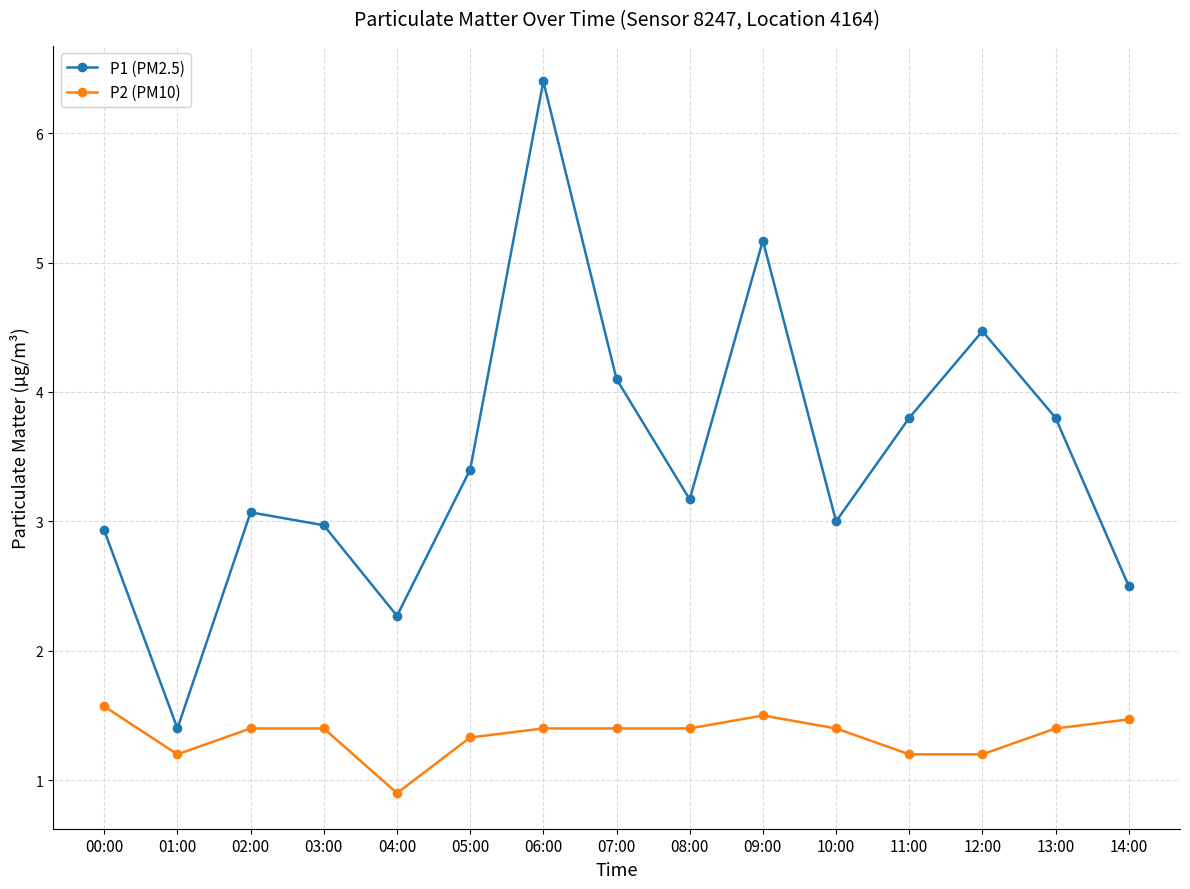

The value of P2 (PM10) at 05:00 is 1.3. True or false?

True